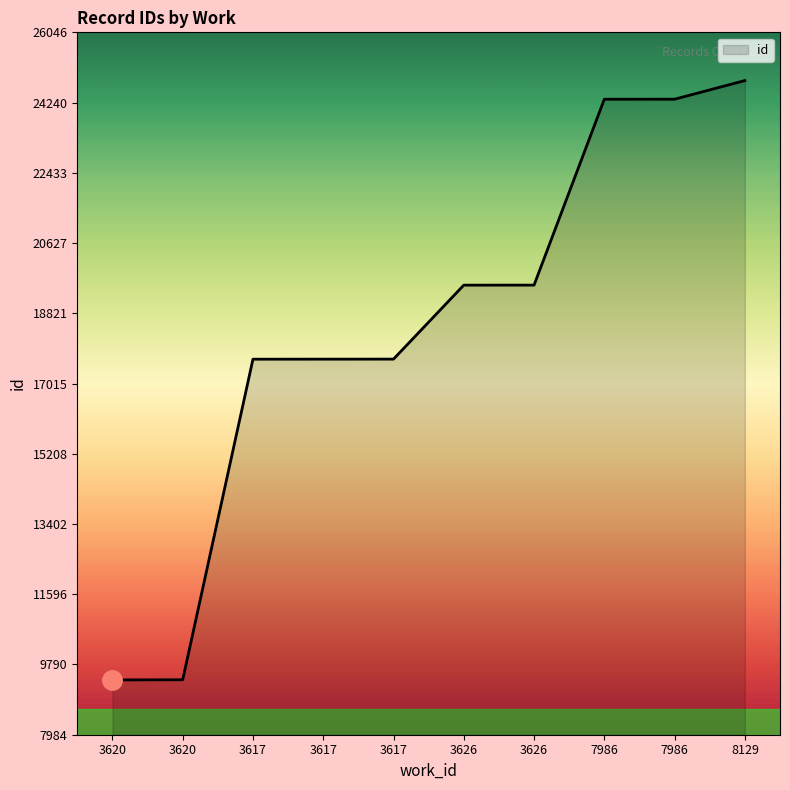

What is the smallest value displayed?

9393